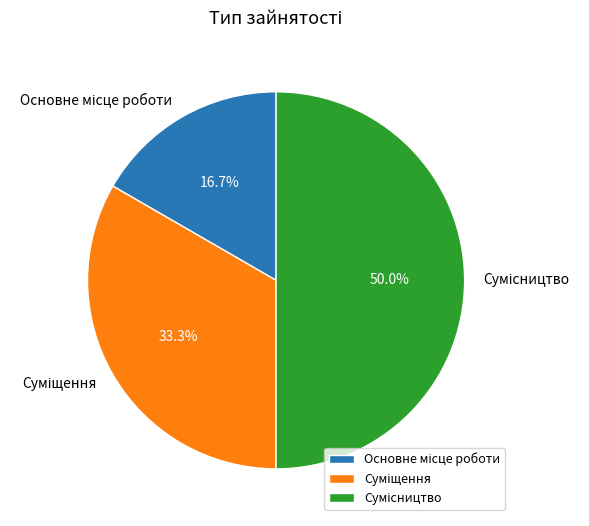

Rank the categories by value from lowest to highest.

Основне місце роботи, Суміщення, Сумісництво